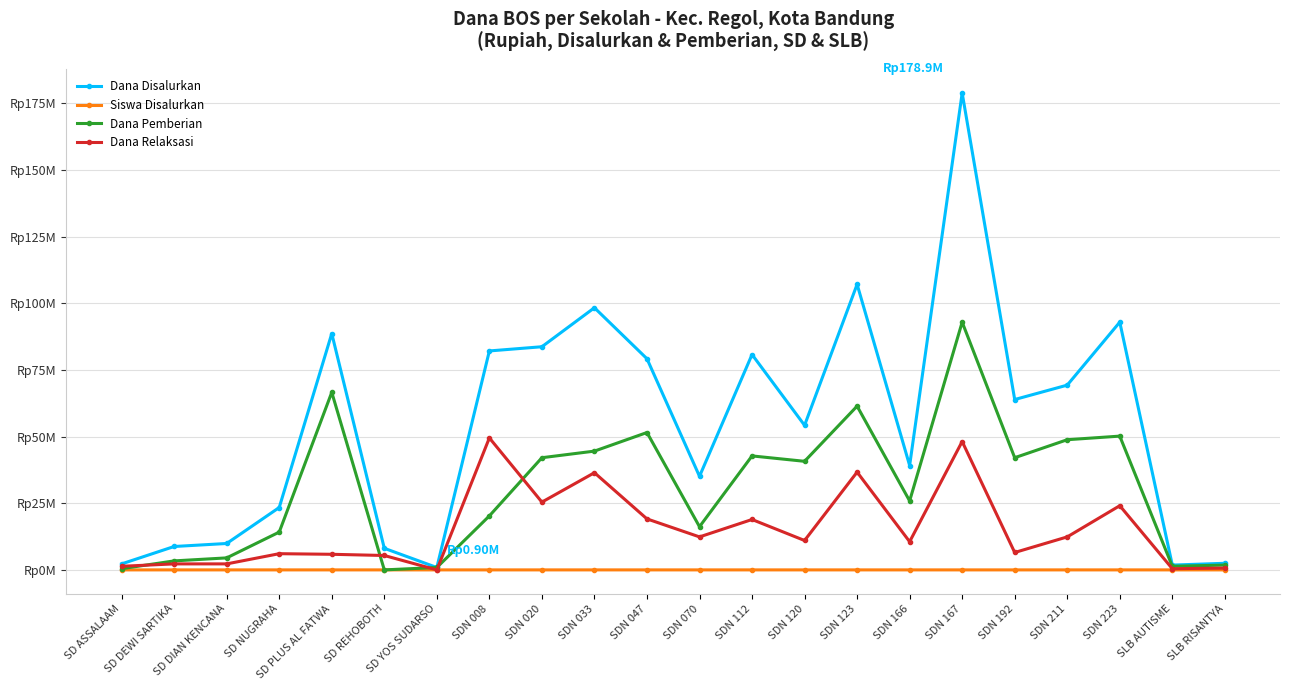

True or false: Siswa Disalurkan and Dana Pemberian cross at least once.

True